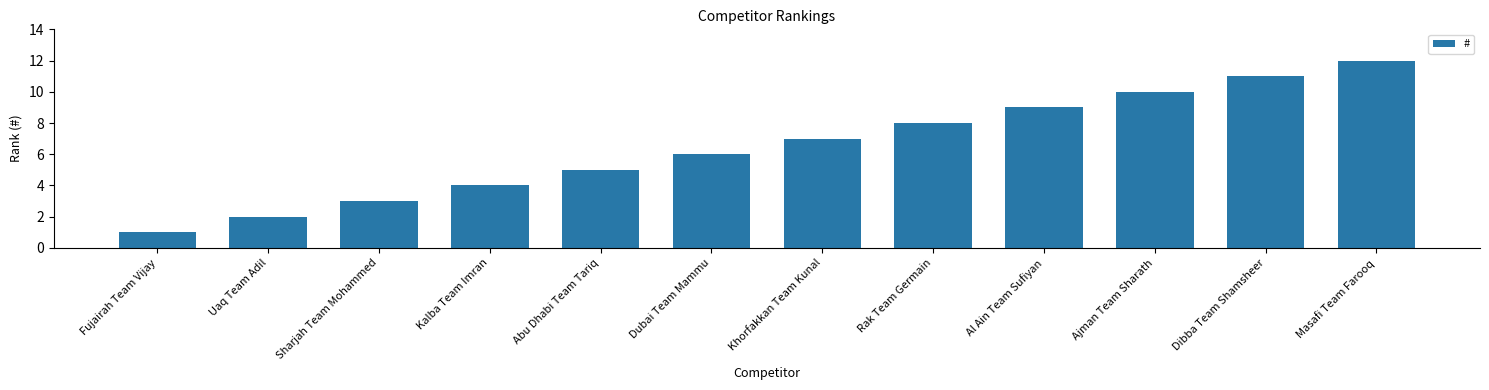

What is the difference between the second highest and second lowest values?

9